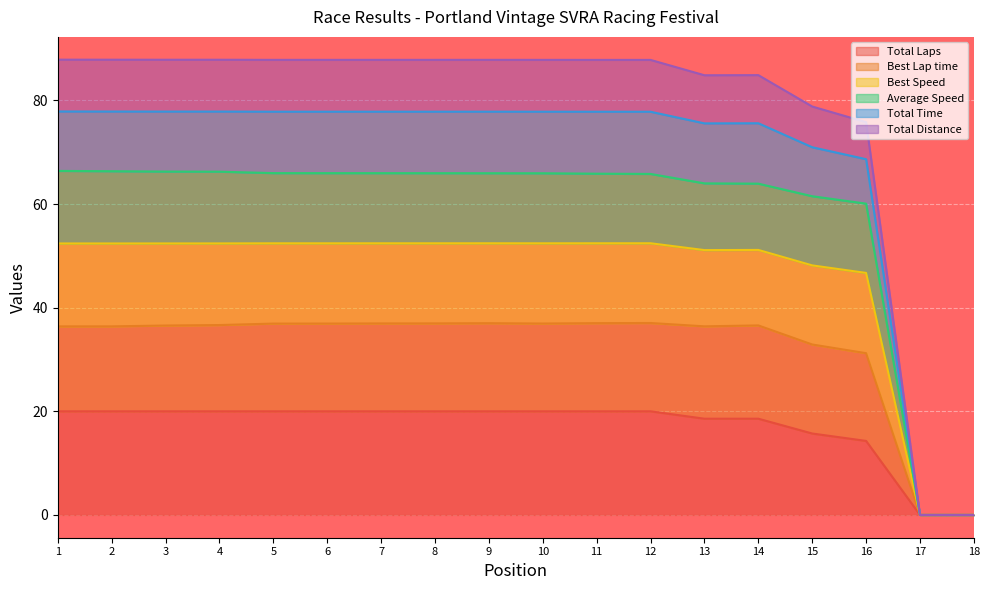

What is the maximum value for Total Laps?

20.0